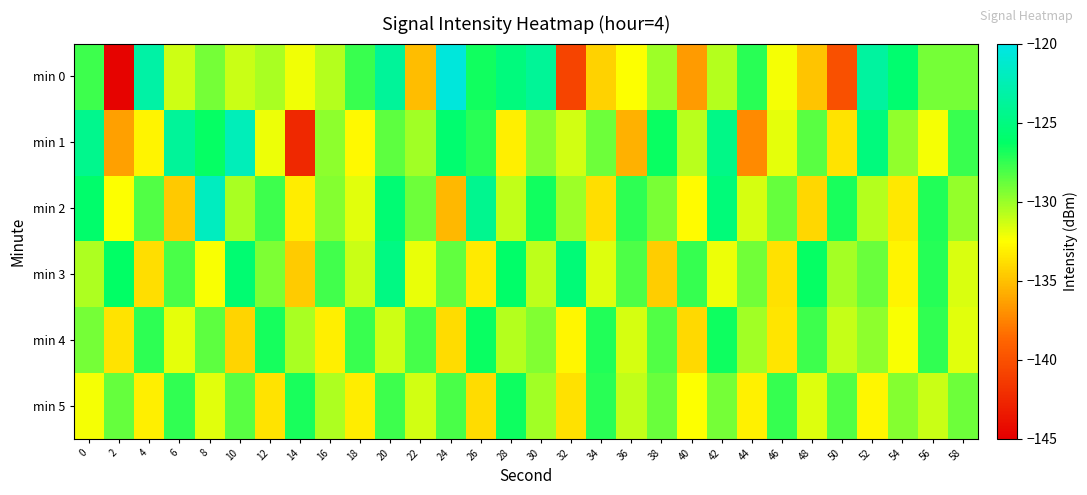

How many categories are shown in the chart?

30